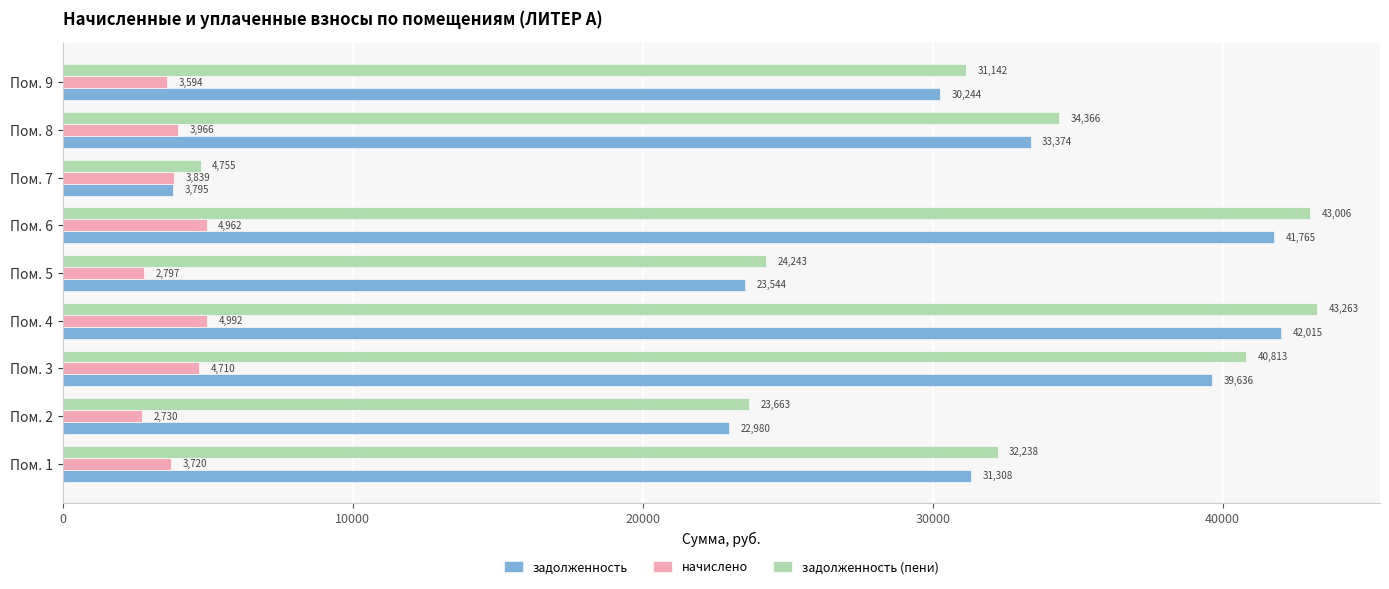

Is it true that задолженность (пени) equals 49527.4 at Пом. 8?

False